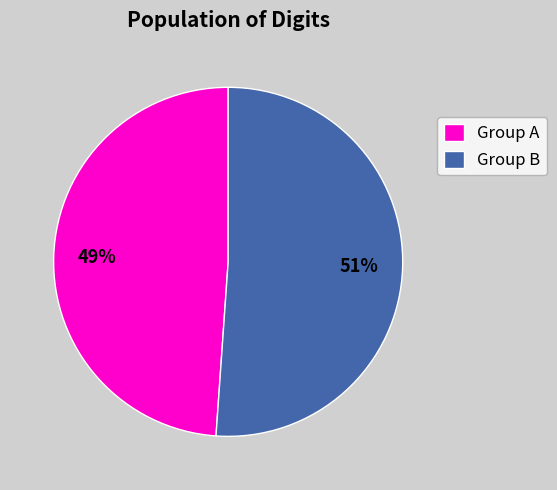

True or false: Group A accounts for 49% of the total.

True